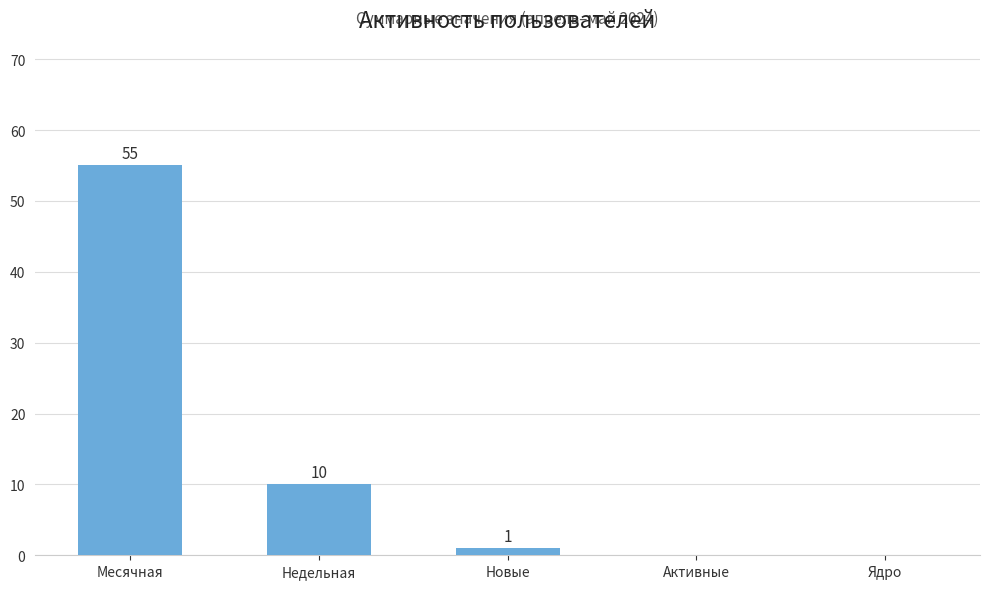

What is the average value?

13